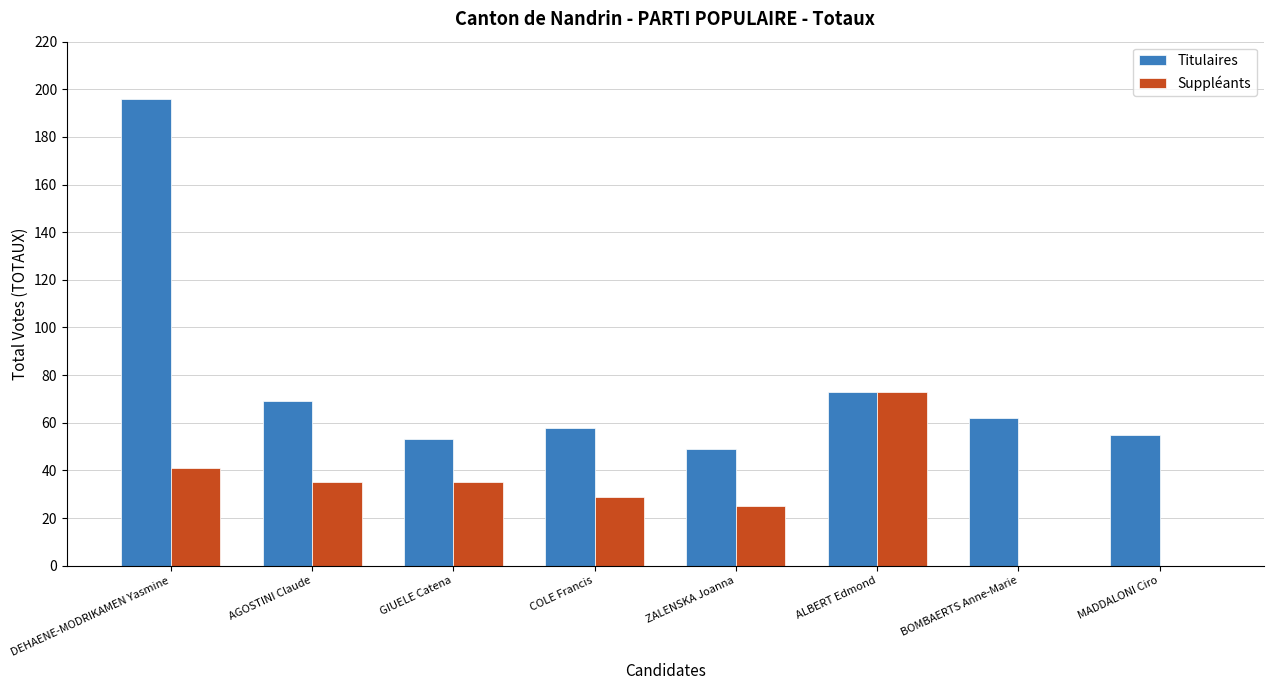

Are the bars horizontal?

No